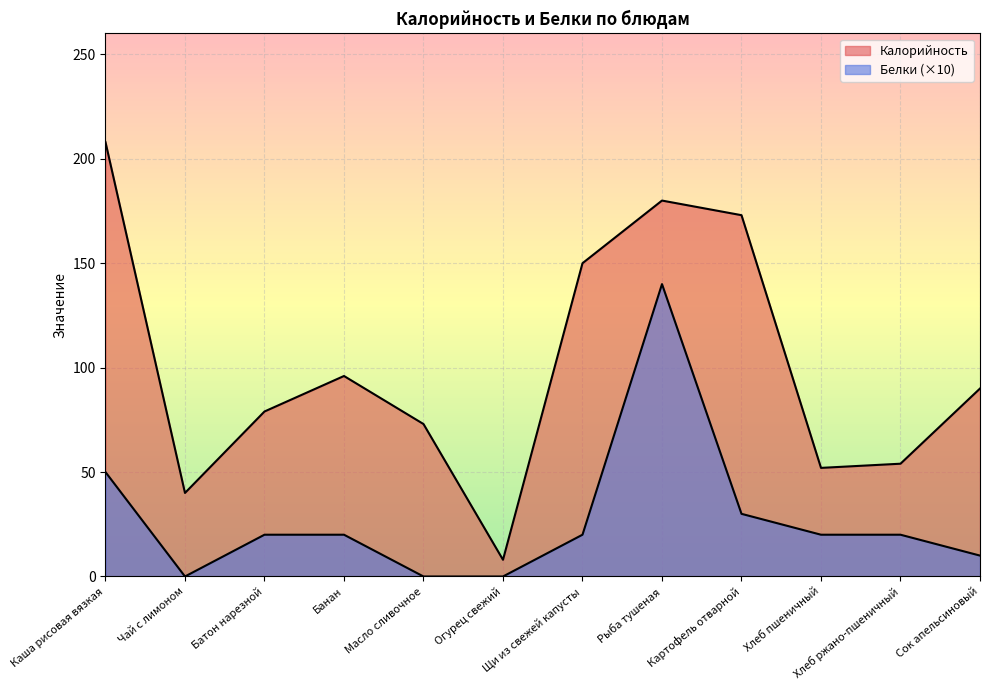

Where is Белки nearest to the value 70?

Каша рисовая вязкая